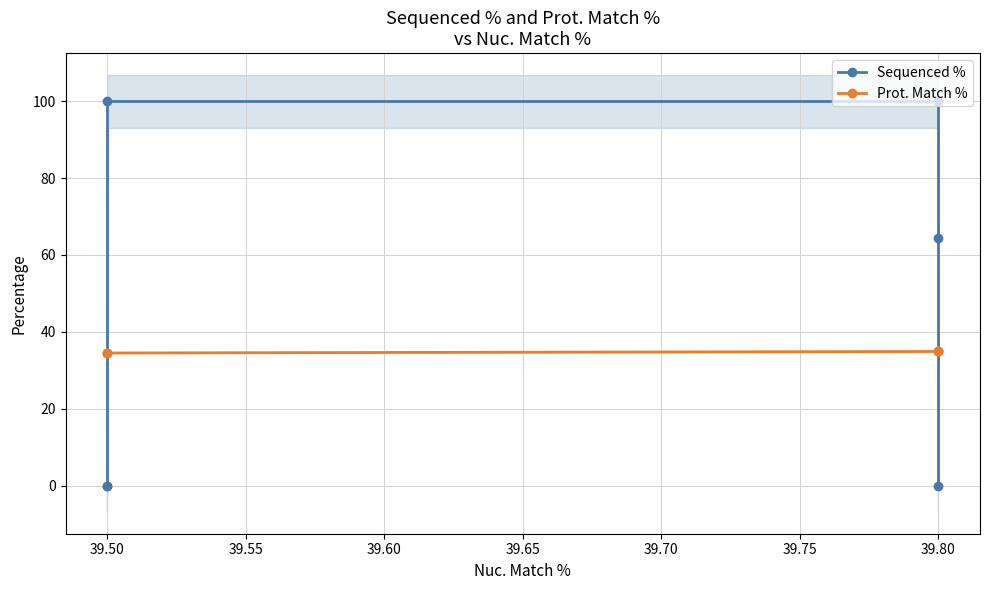

Which series has the largest total across all categories?

Sequenced %